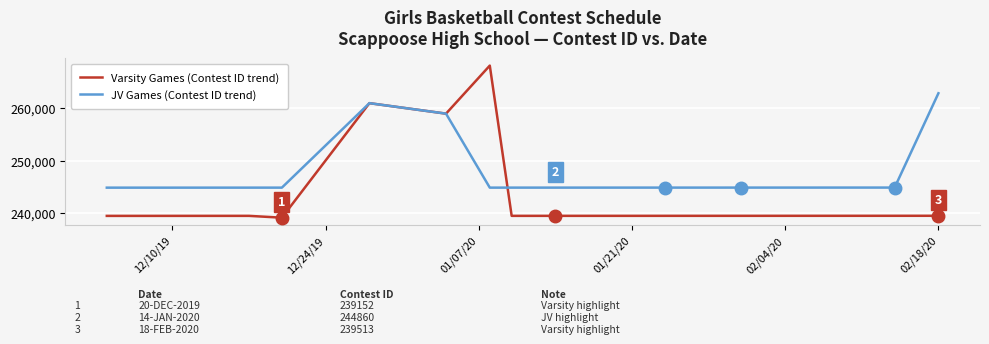

What is the smallest value displayed?

239152